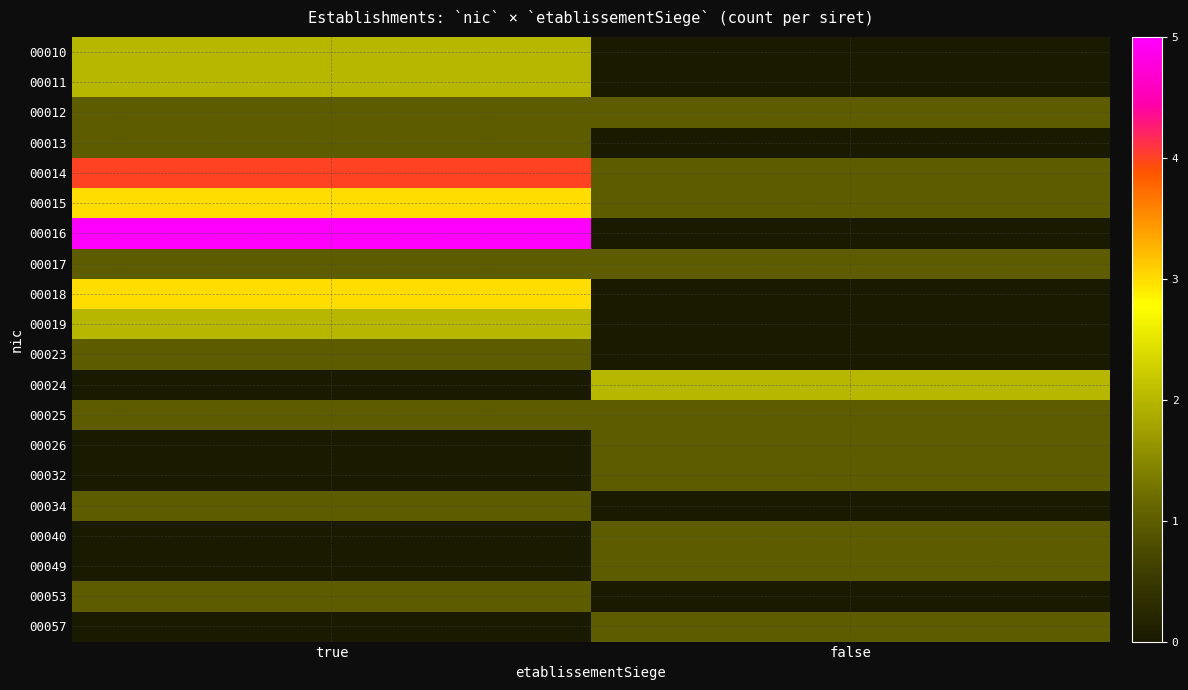

Reading right to left, what are all the values shown in this chart?

00010: false=0	true=2
00011: false=0	true=2
00012: false=1	true=1
00013: false=0	true=1
00014: false=1	true=4
00015: false=1	true=3
00016: false=0	true=5
00017: false=1	true=1
00018: false=0	true=3
00019: false=0	true=2
00023: false=0	true=1
00024: false=2	true=0
00025: false=1	true=1
00026: false=1	true=0
00032: false=1	true=0
00034: false=0	true=1
00040: false=1	true=0
00049: false=1	true=0
00053: false=0	true=1
00057: false=1	true=0